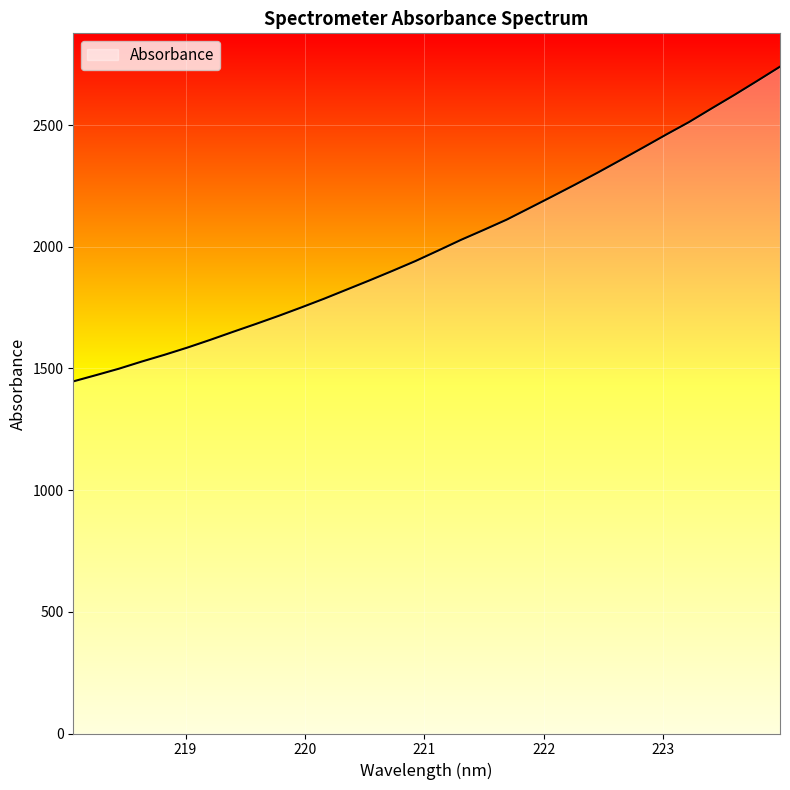

Does the chart display data point markers on the line(s)?

No